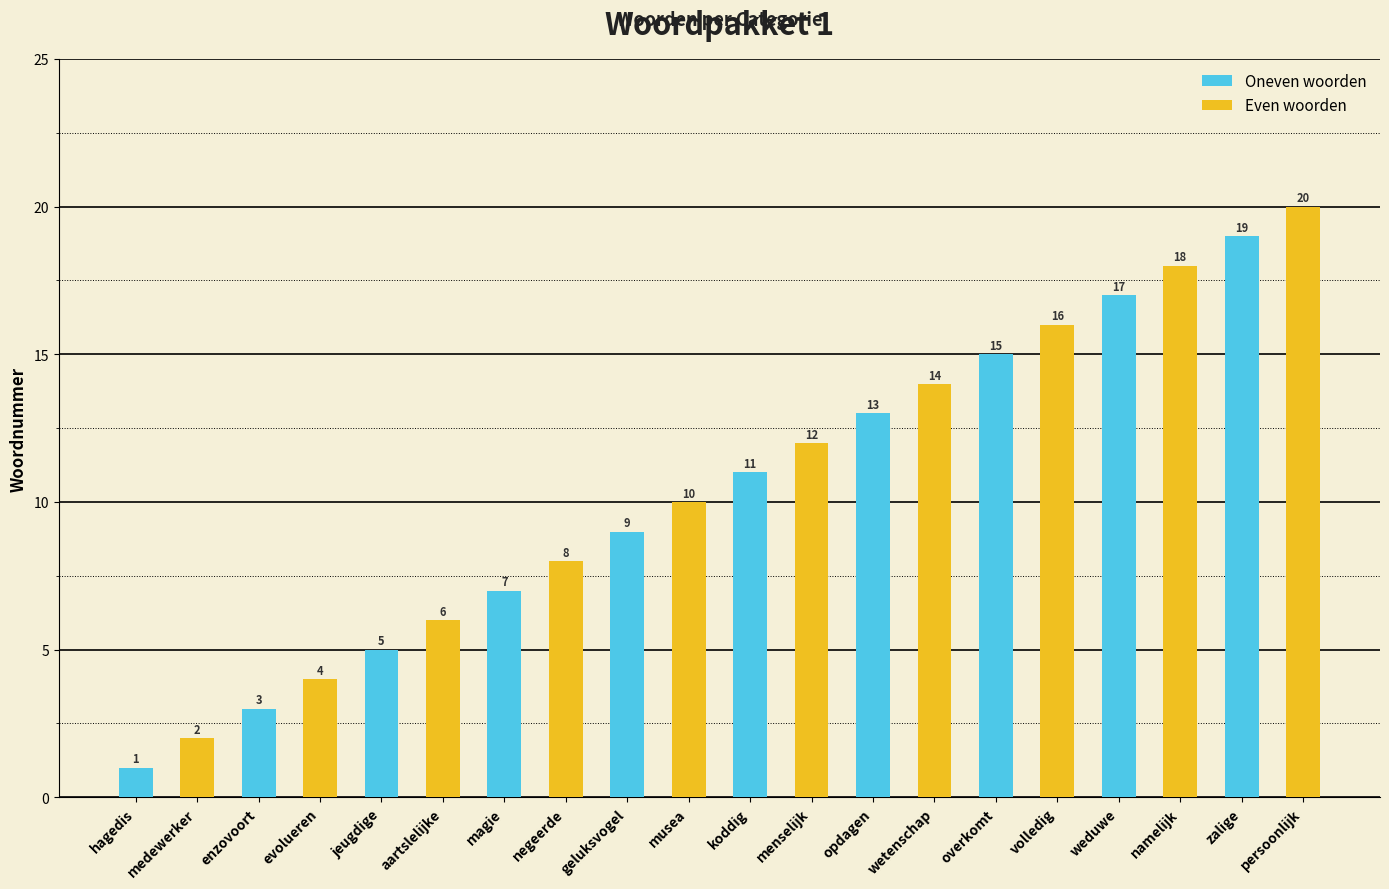

What is the smallest value displayed?

1